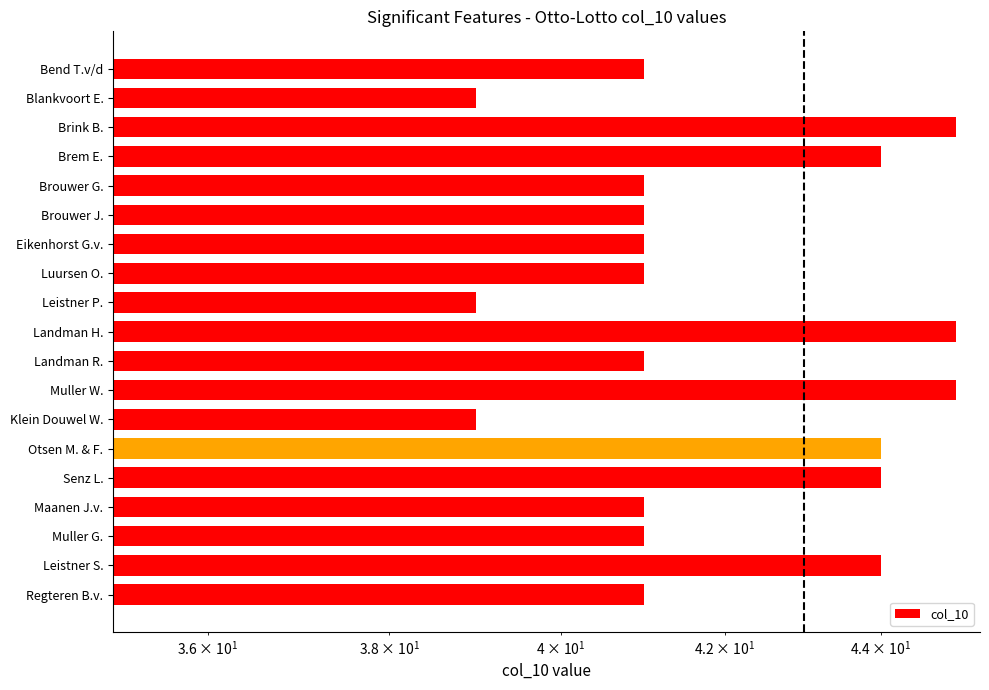

True or false: the data shows 67 at Landman H..

False